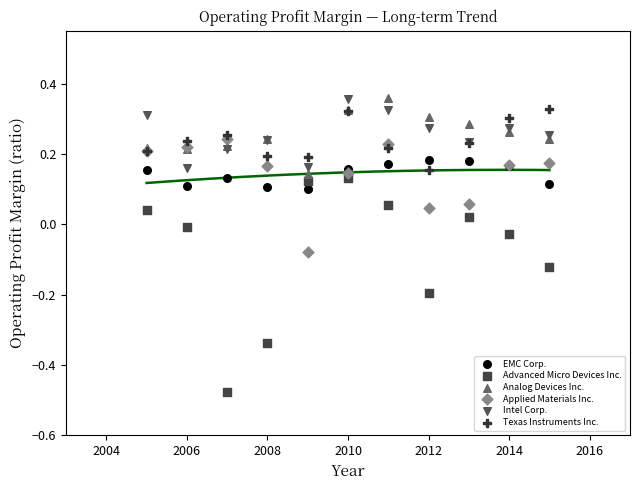

Which series has the largest Y range (max minus min)?

Advanced Micro Devices Inc.